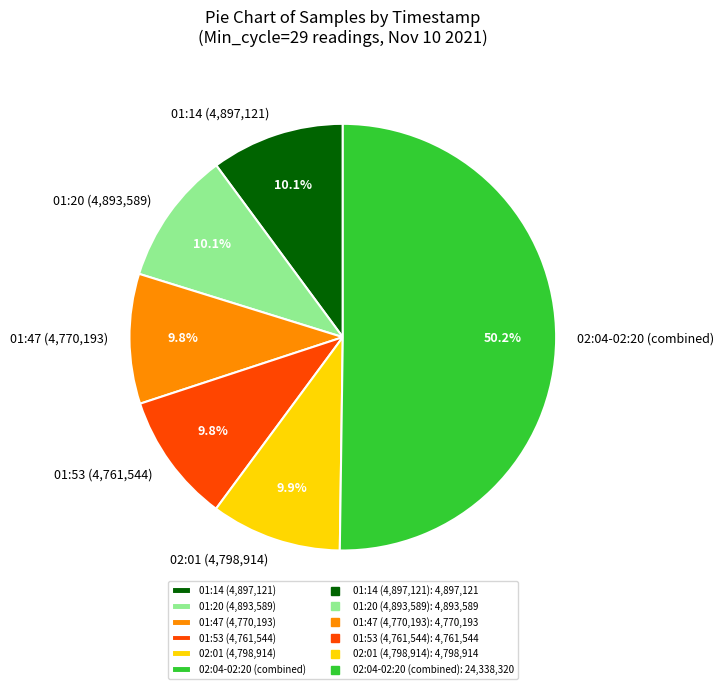

Combined, what portion of the pie is 01:14 (4,897,121) and 01:20 (4,893,589)?

20.2%